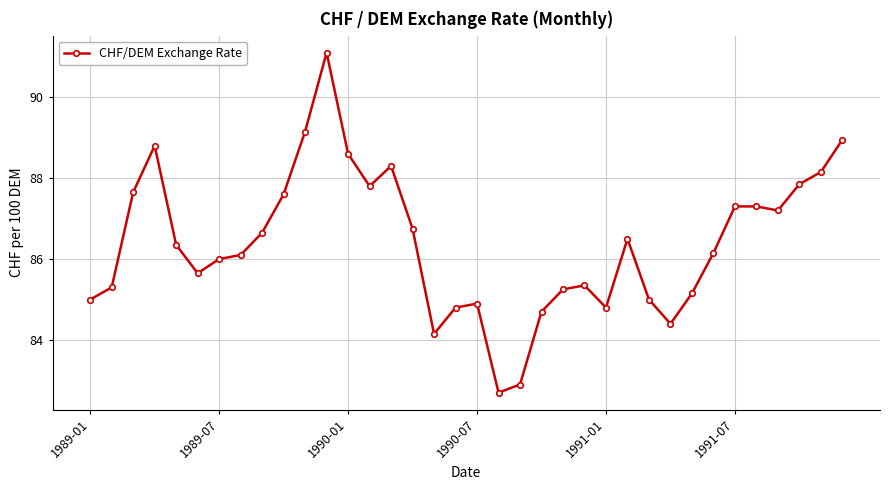

How many series are shown in this chart?

1